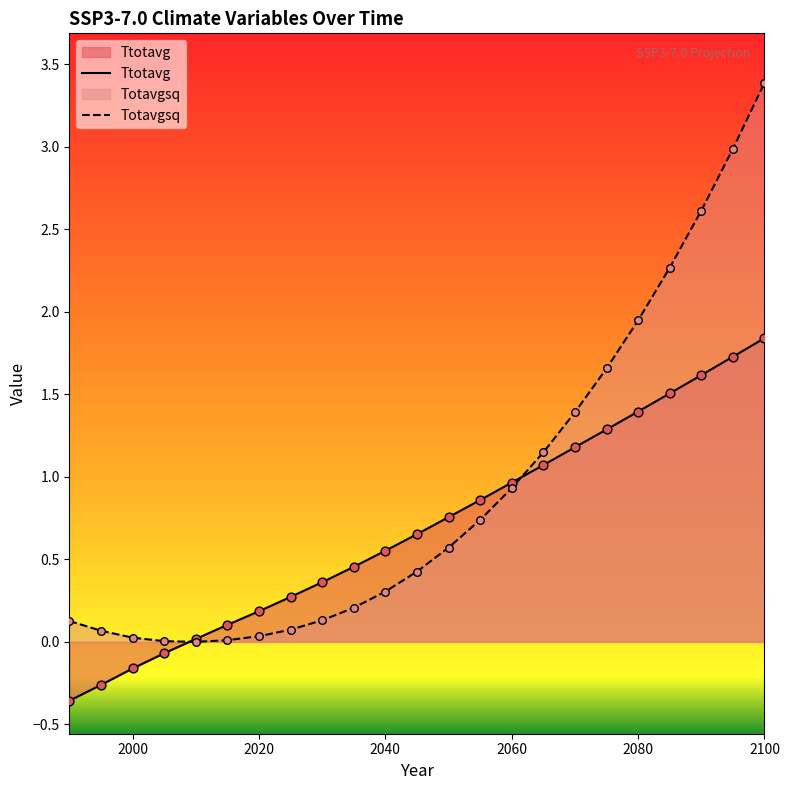

What are all the series names shown in the legend?

Ttotavg, Totavgsq